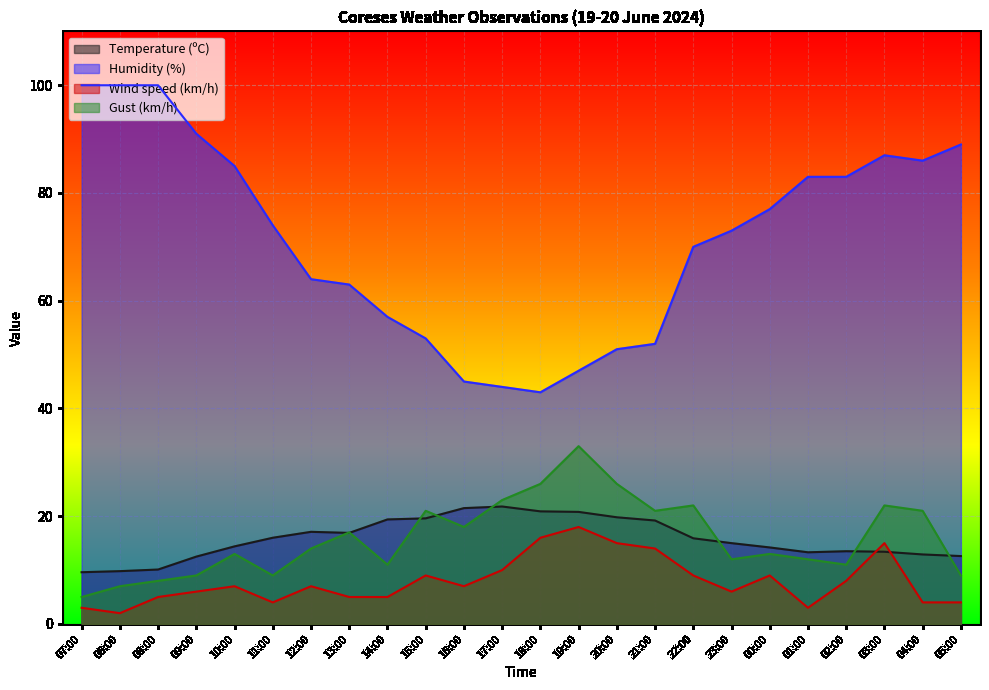

How many intersections are there between Gust (km/h) and Temperature (ºC)?

8